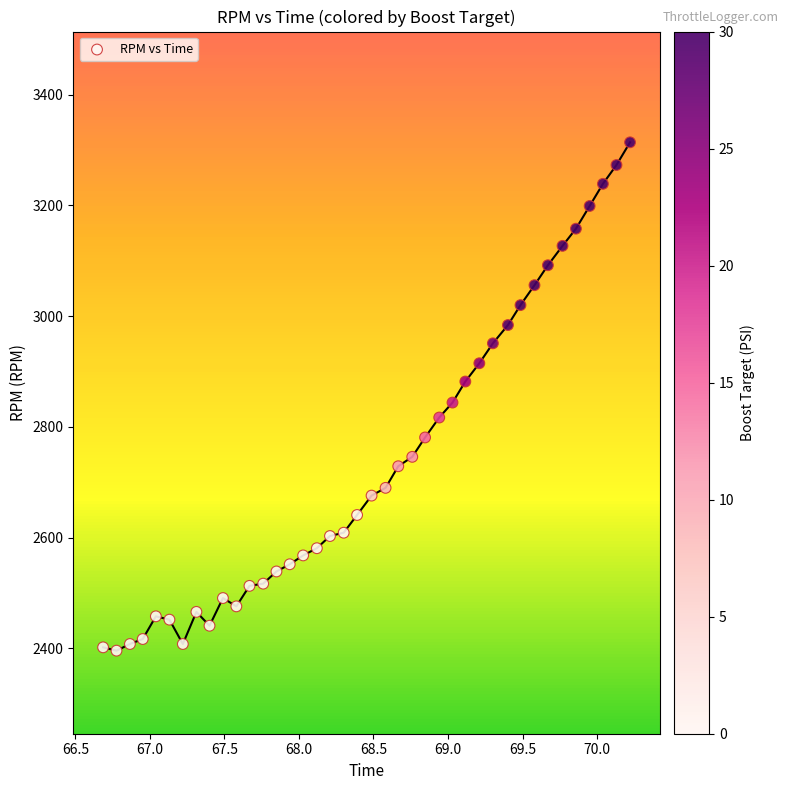

What is the range of Y values (max minus min)?

918